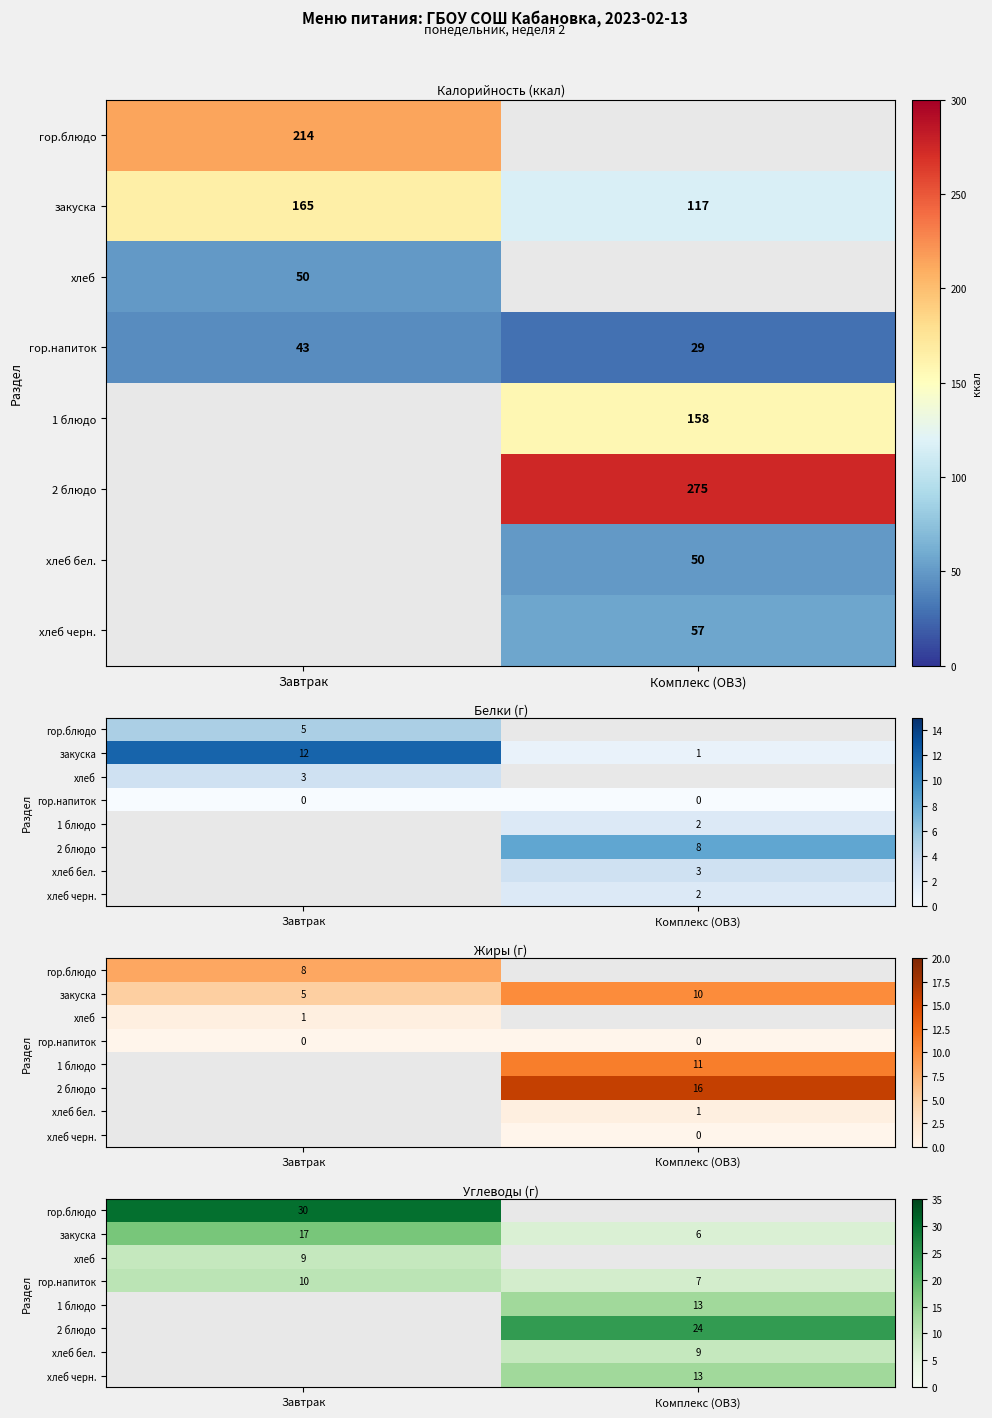

Which series has the largest range (max minus min)?

закуска